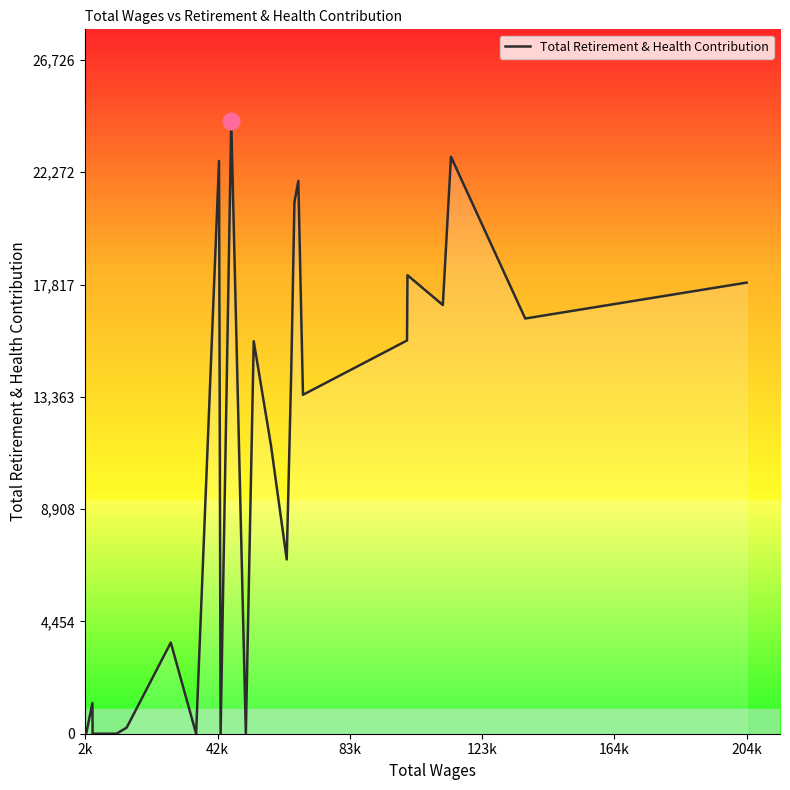

What is the difference between the maximum and minimum values?

24297